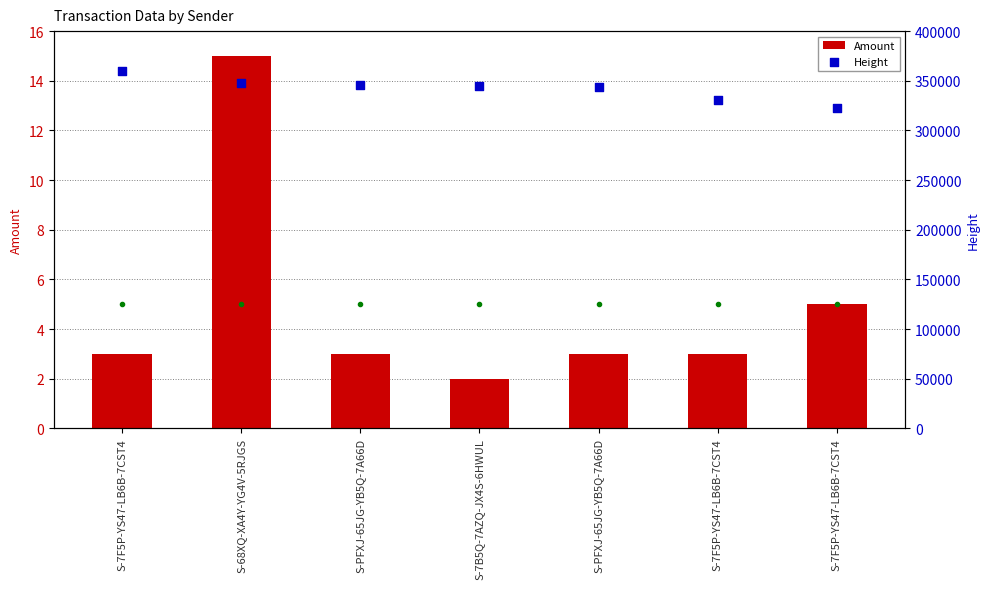

Which series has the largest Y range (max minus min)?

Height